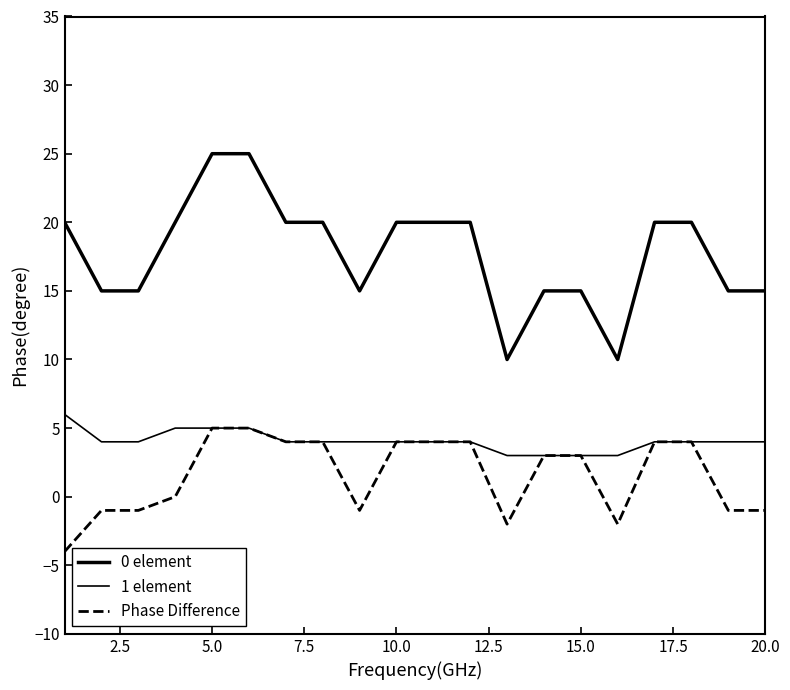

What is the maximum value shown in the chart?

25